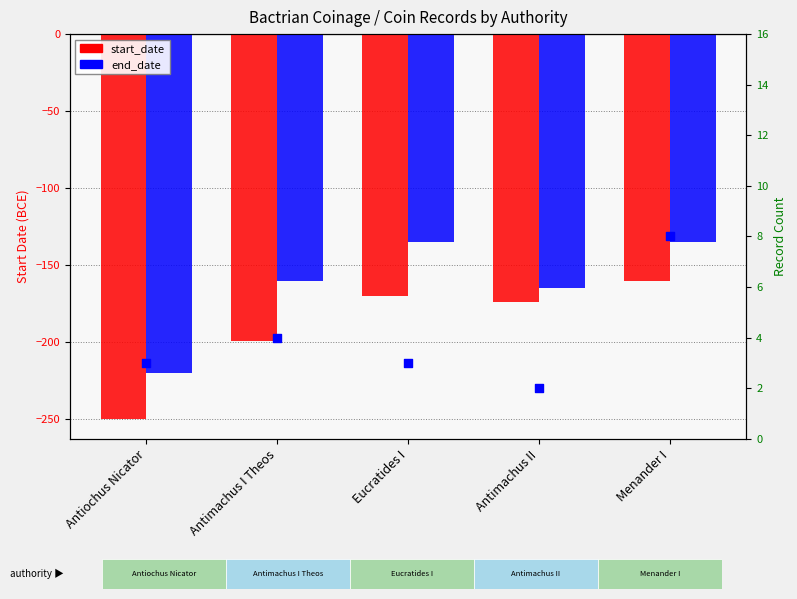

Which series contains the highest Y value?

record count